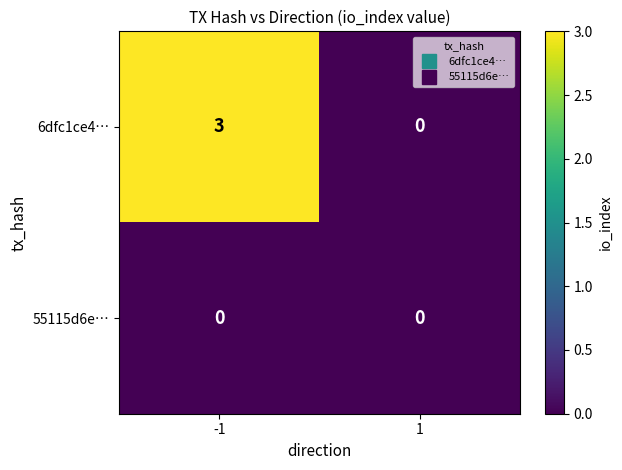

Which series has the largest range (max minus min)?

6dfc1ce4…